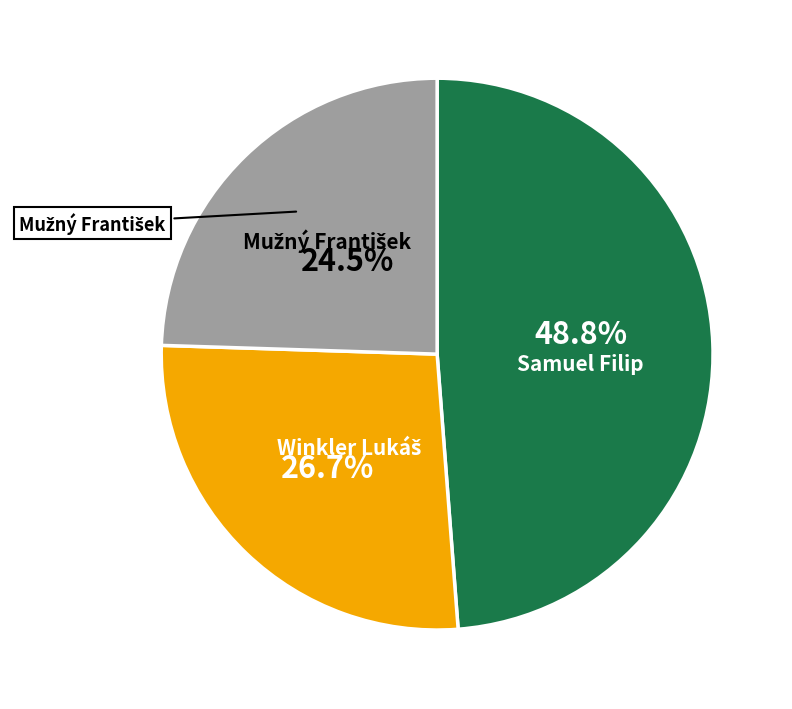

Does any single category account for the majority?

No